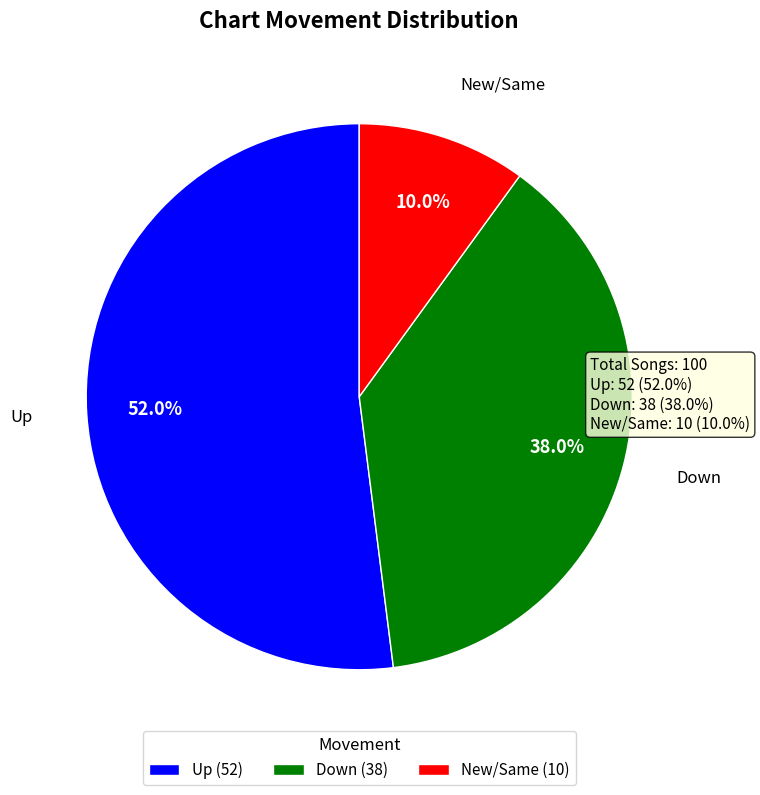

How many segments does this pie chart have?

3